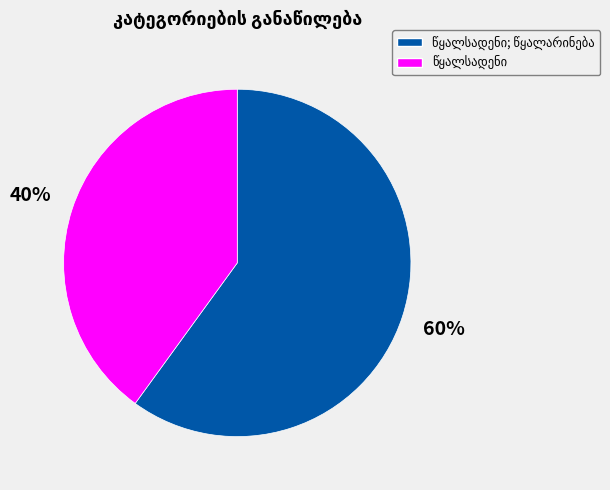

Is there a majority slice in this chart?

Yes